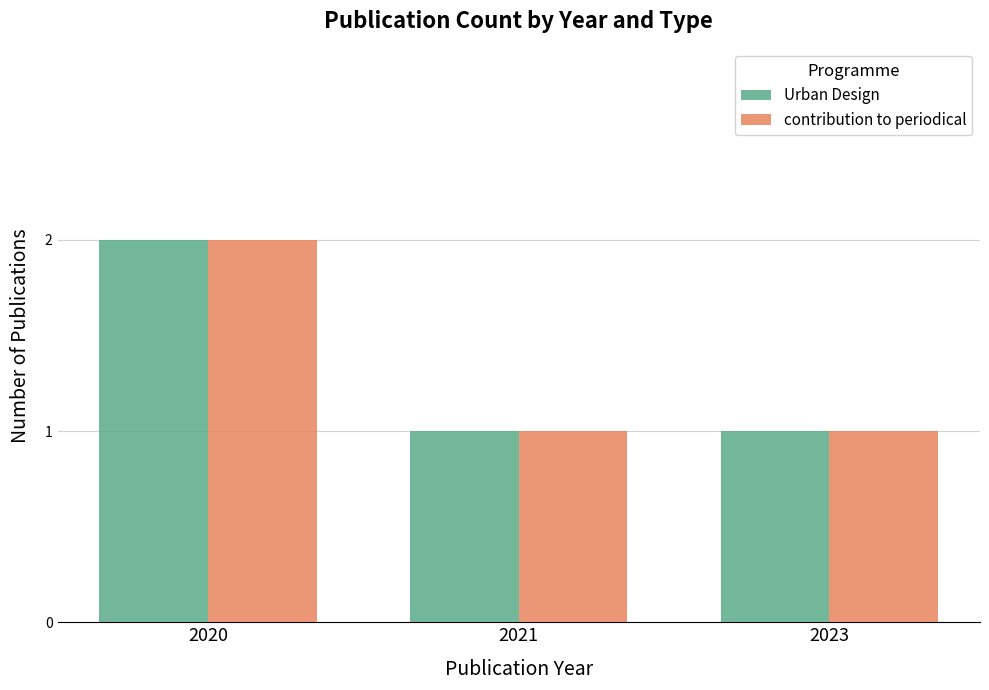

Reading right to left, list all the values displayed in this chart.

Urban Design: 2023=1	2021=1	2020=2
contribution to periodical: 2023=1	2021=1	2020=2